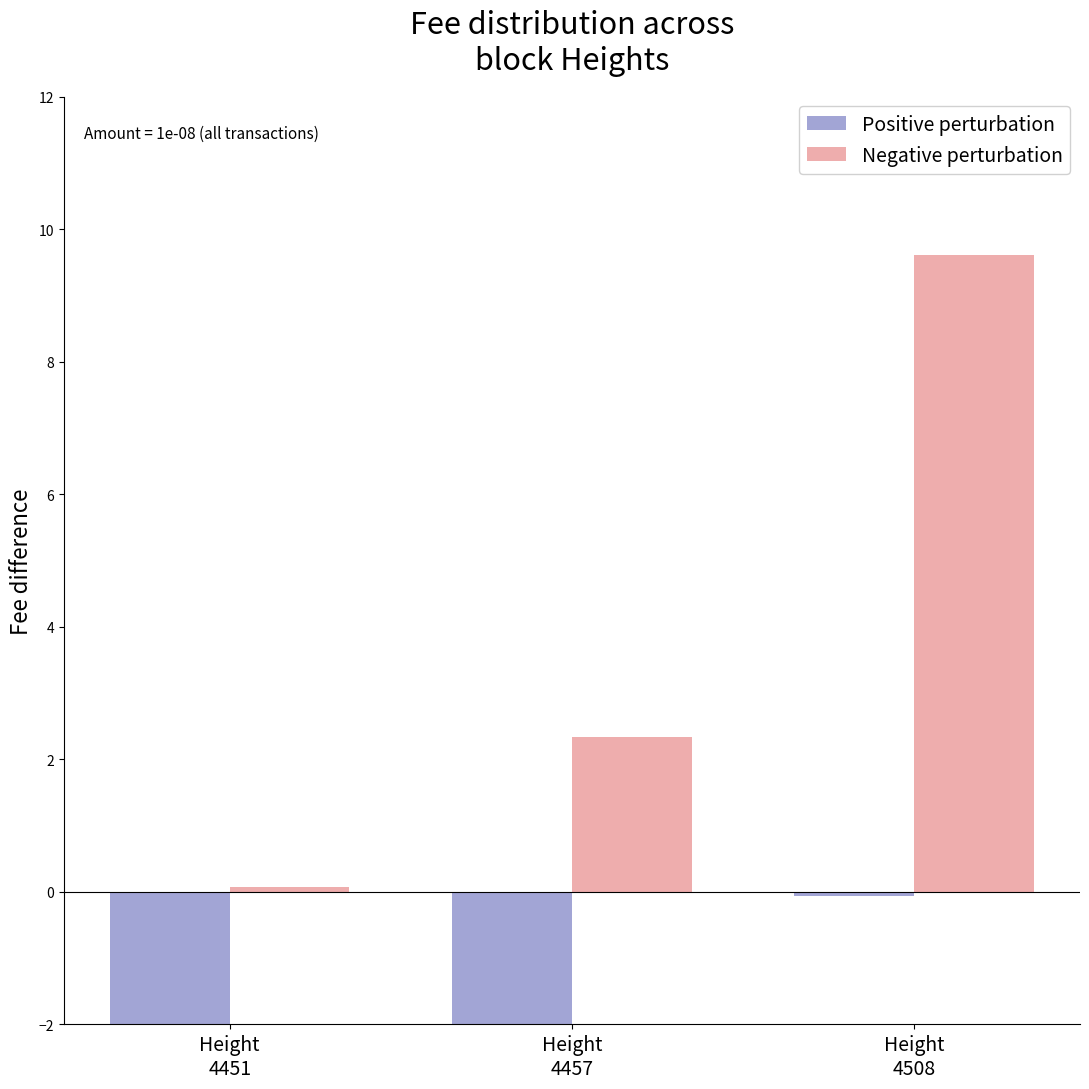

How many series are shown in this chart?

2